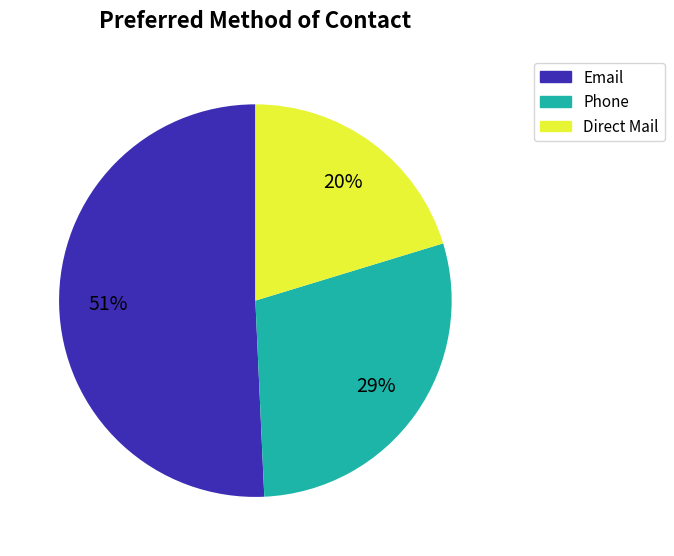

How many segments does this pie chart have?

3